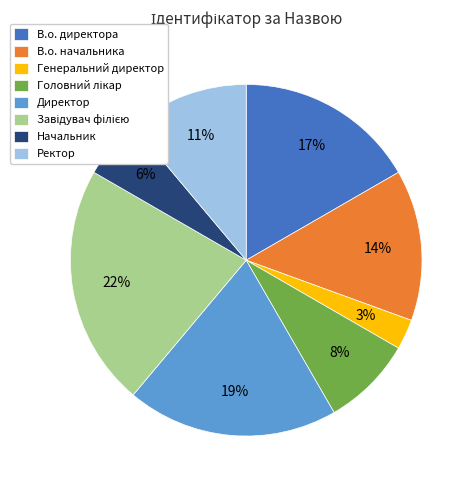

Count the number of slices in the pie.

8